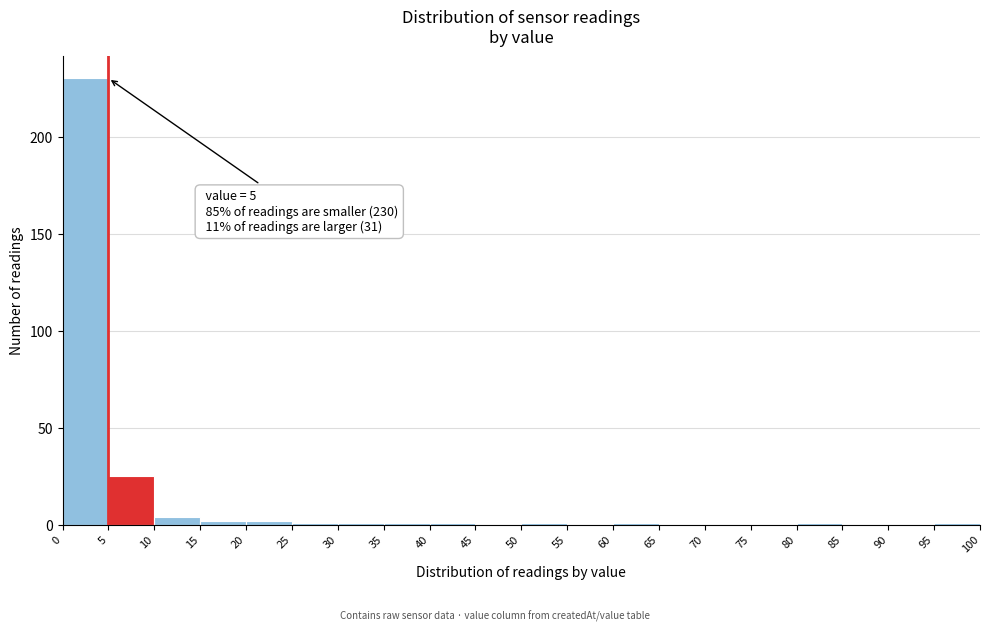

Over which range of the x-axis is the bar tallest?

0 to 5